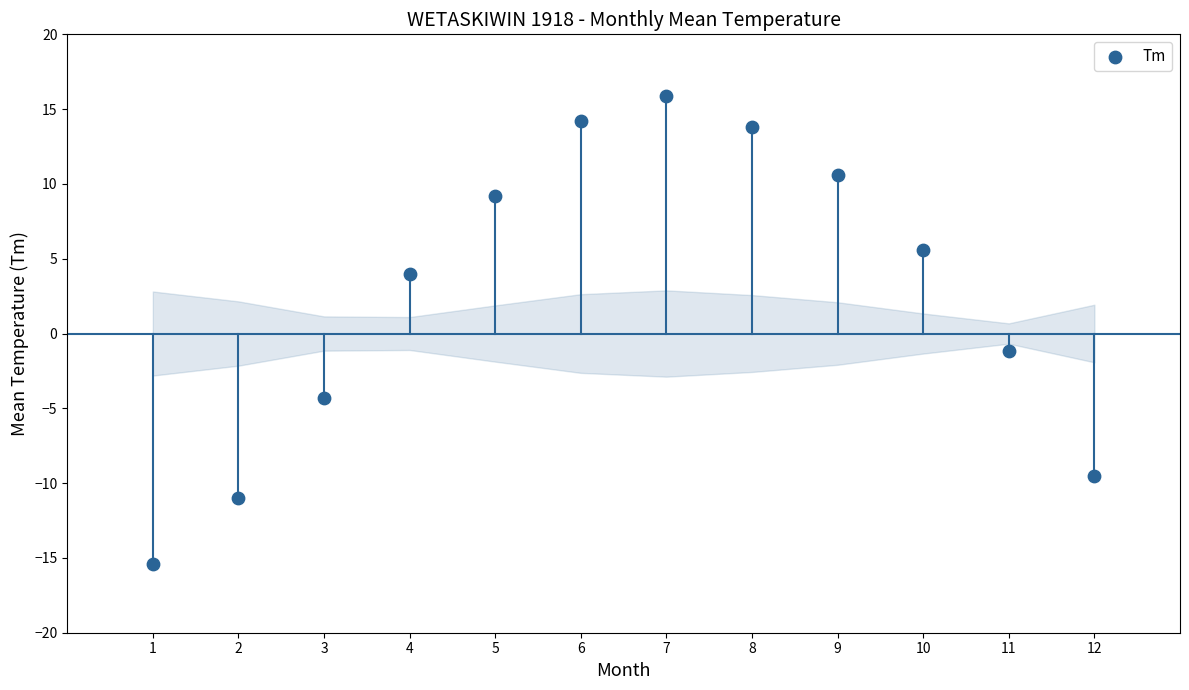

What is the average Y value?

2.7